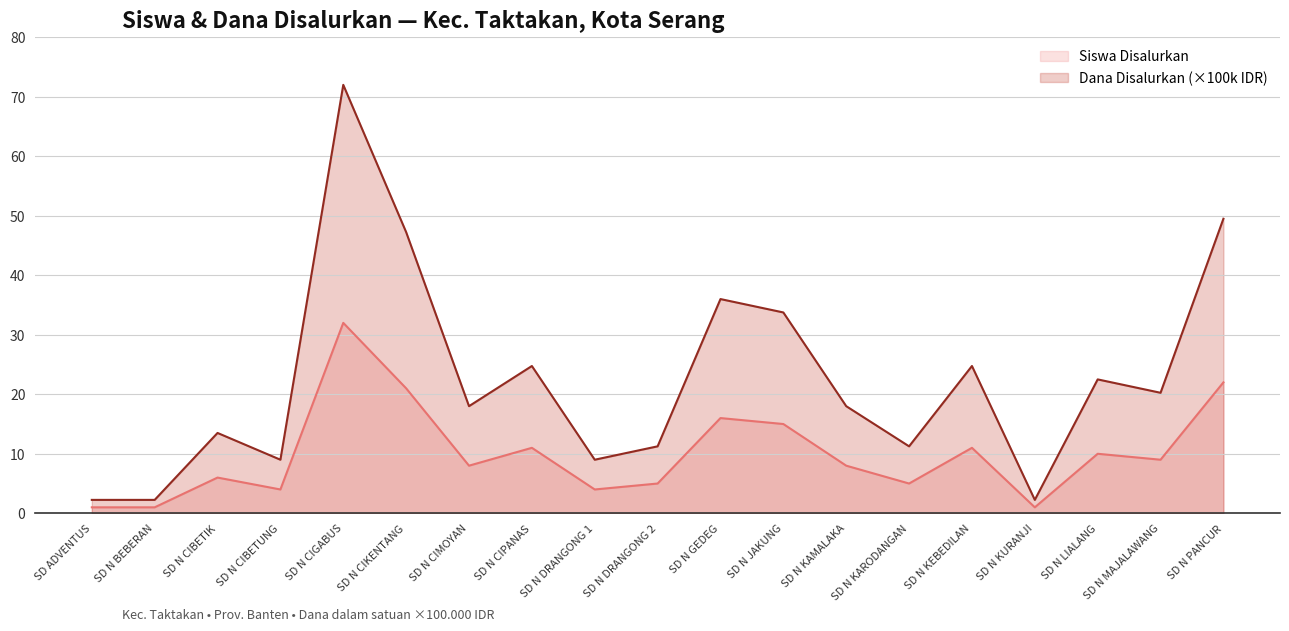

Is the value of Dana Disalurkan (x100k) at SD N PANCUR greater than the value of Siswa Disalurkan at SD N MAJALAWANG?

Yes